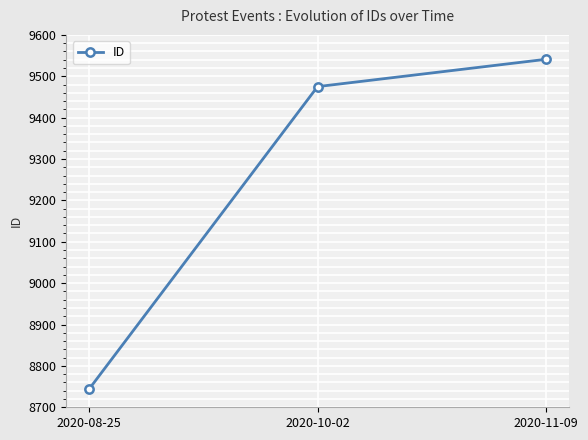

How many categories are shown in the chart?

3